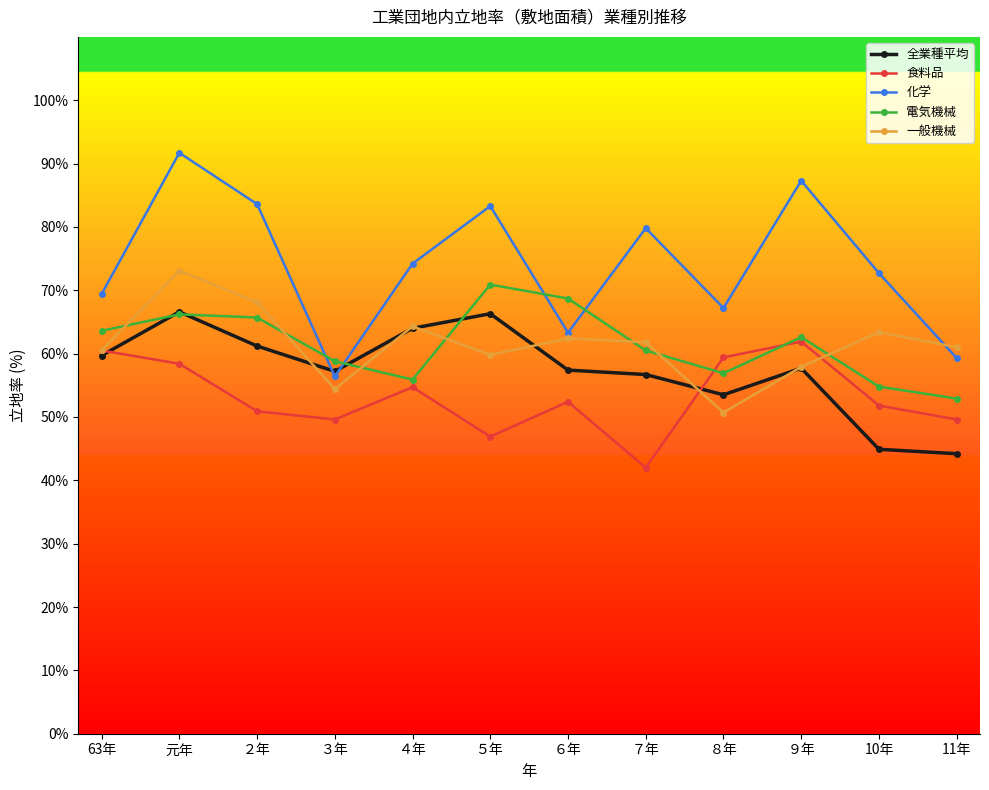

Is it true that 一般機械 equals 39.2 at 10年?

False